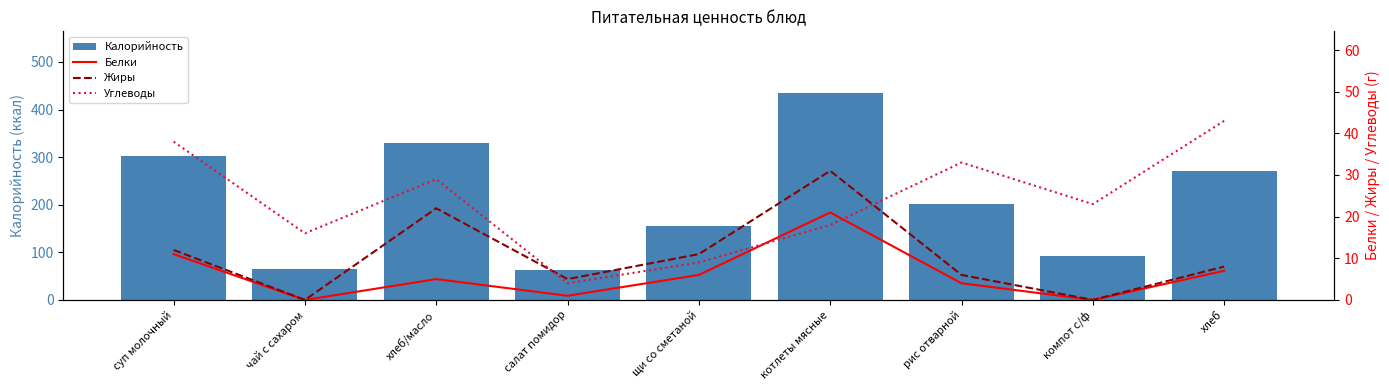

Reading left to right, extract all data points from this chart.

Калорийность: 302	65	330	63	155	434	202	93	270
Белки: 11	0	5	1	6	21	4	0	7
Жиры: 12	0	22	5	11	31	6	0	8
Углеводы: 38	16	29	4	9	18	33	23	43